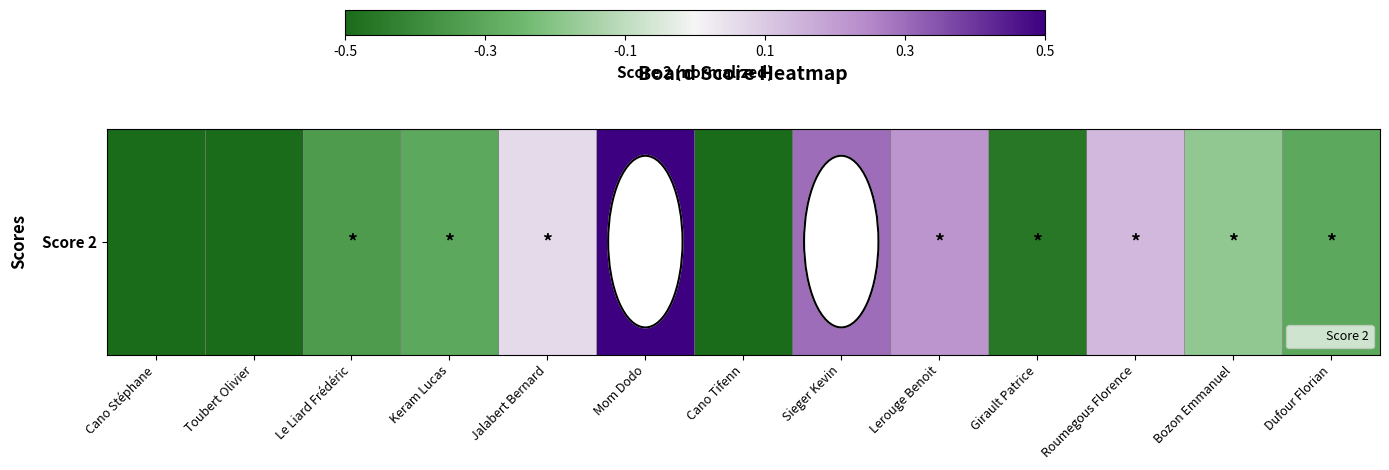

Reading left to right, transcribe all the data shown in this chart.

Cano Stéphane=-0.5	Toubert Olivier=-0.5	Le Liard Frédéric=-0.3	Keram Lucas=-0.3	Jalabert Bernard=0.1	Mom Dodo=0.5	Cano Tifenn=-0.5	Sieger Kevin=0.3	Lerouge Benoit=0.2	Girault Patrice=-0.5	Roumegous Florence=0.1	Bozon Emmanuel=-0.2	Dufour Florian=-0.3